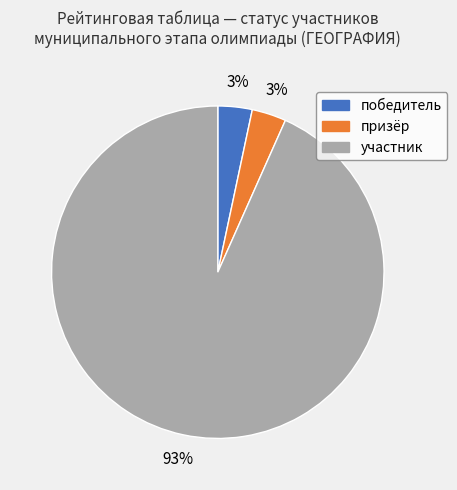

Which slice is the largest?

участник